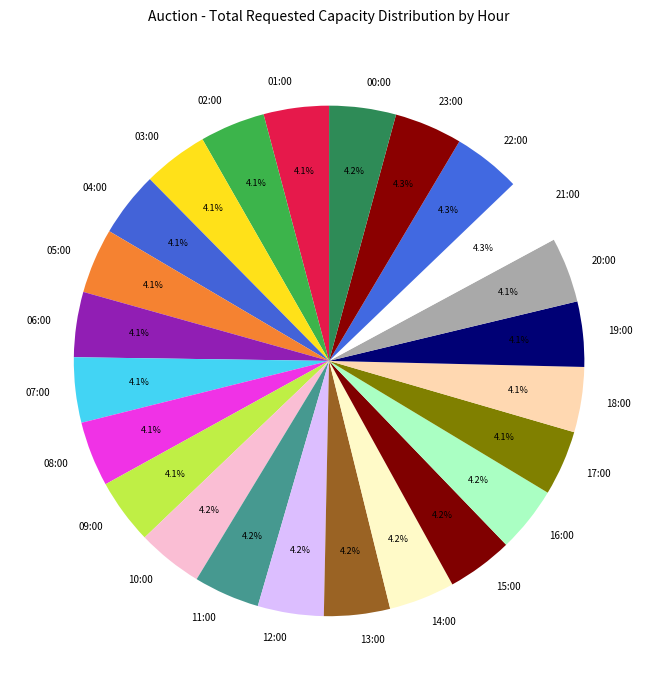

What is the ratio of the value at 09:00 to the value at 21:00?

1.0